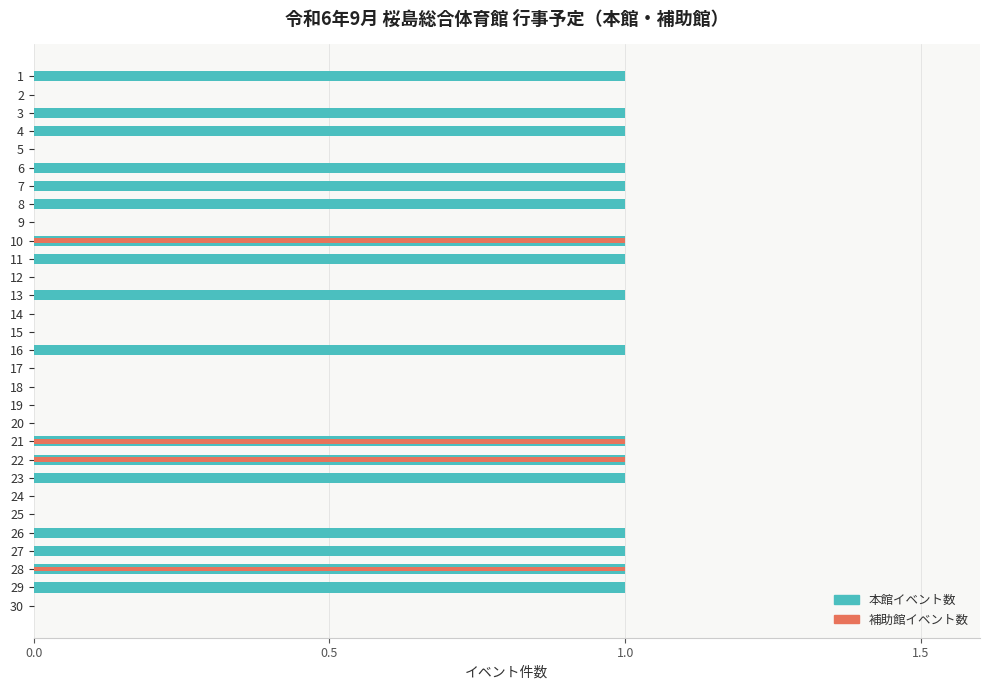

Which has a higher value, 19 or 26?

26